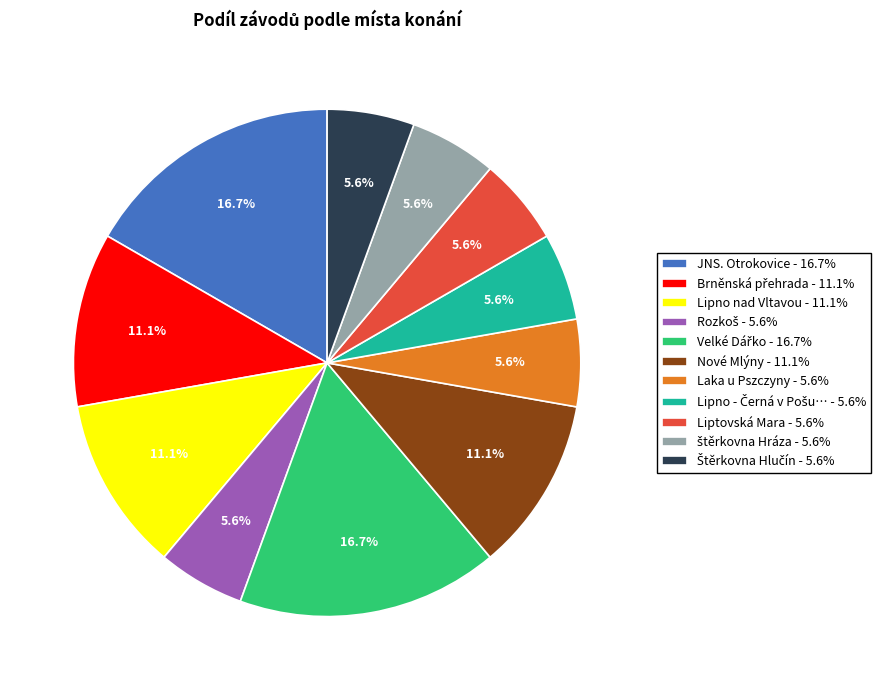

How much of the chart is everything except Nové Mlýny - 11.1%?

88.9%